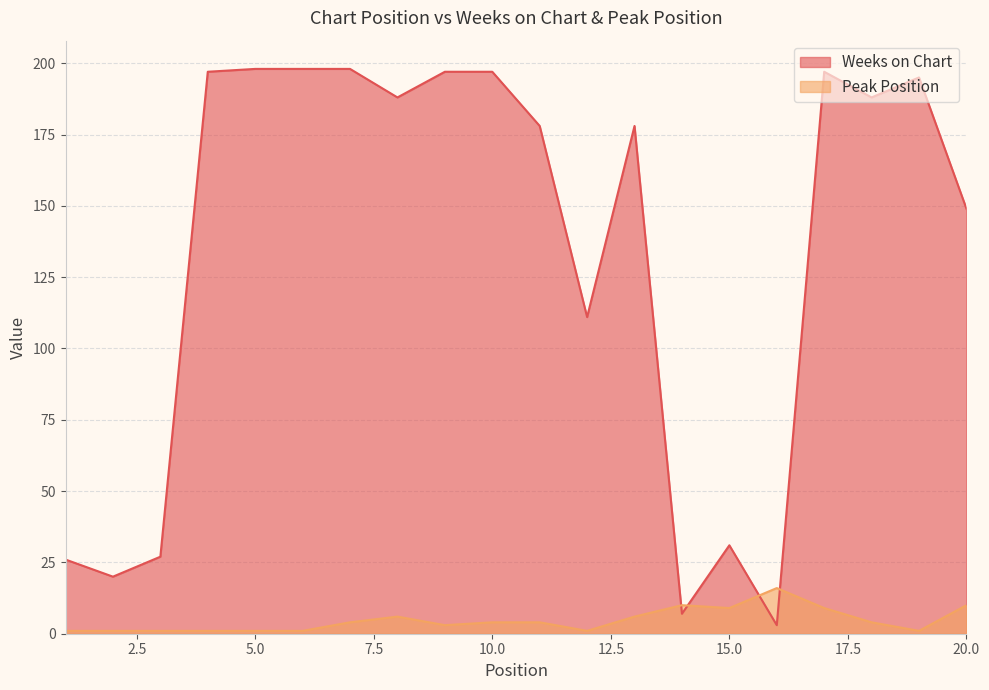

What is the spread (max minus min) of values at 1?

25